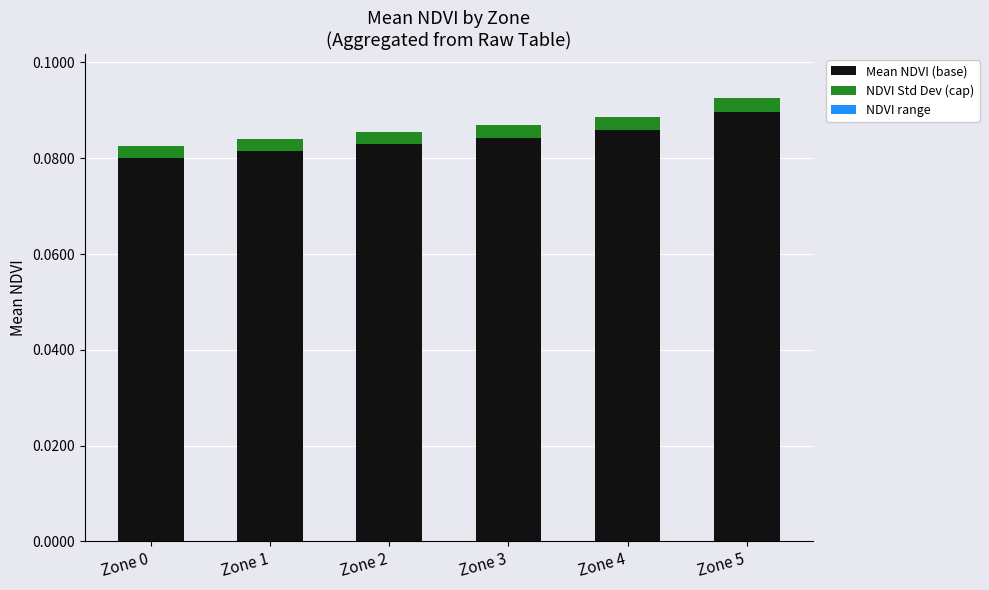

Count the number of categories in the chart.

6